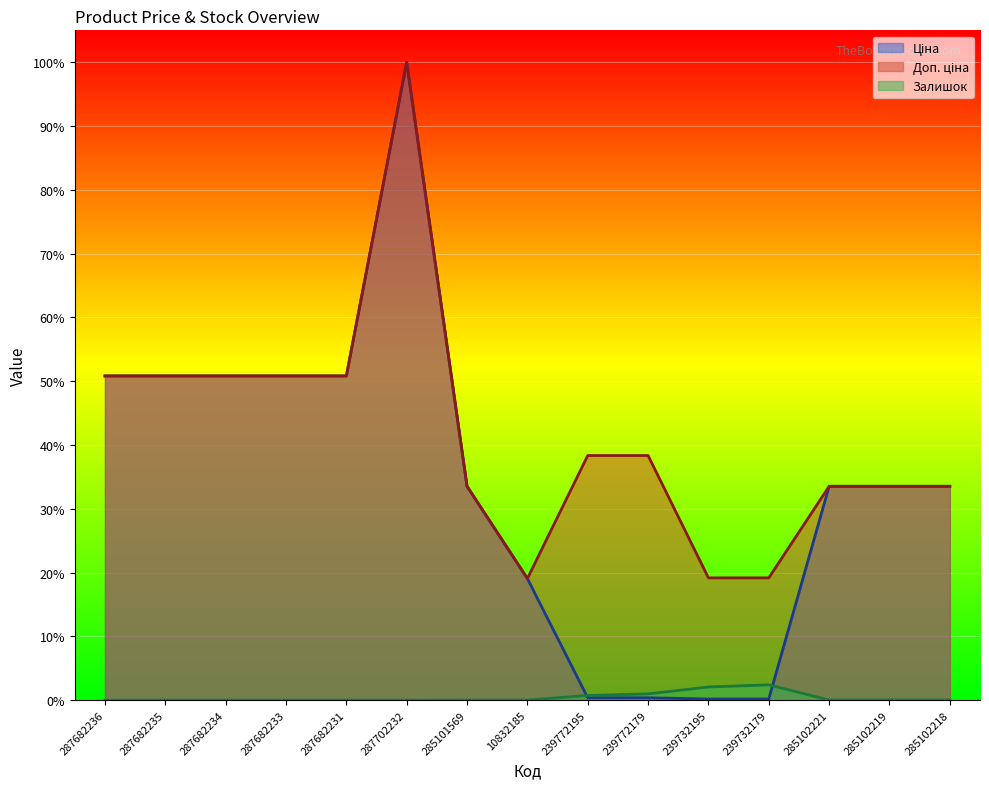

Which label corresponds to the largest value in the chart?

287702232